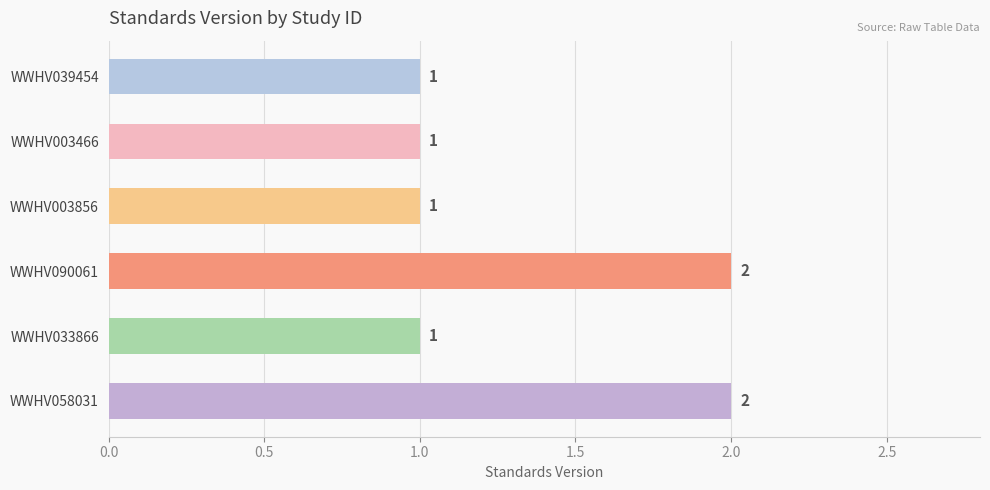

Are the bars horizontal?

Yes